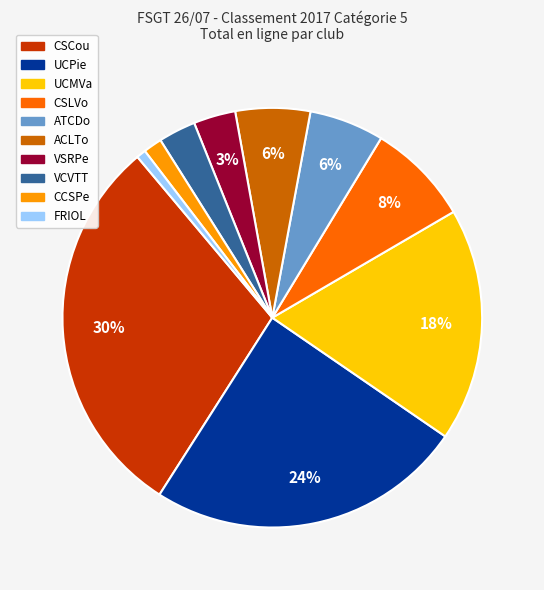

True or false: CSLVo accounts for 8% of the total.

True